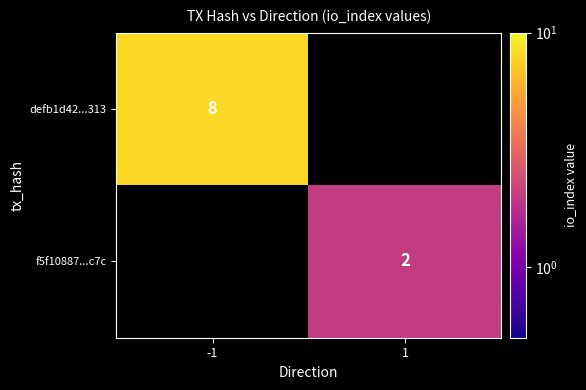

How many series are shown in this chart?

2